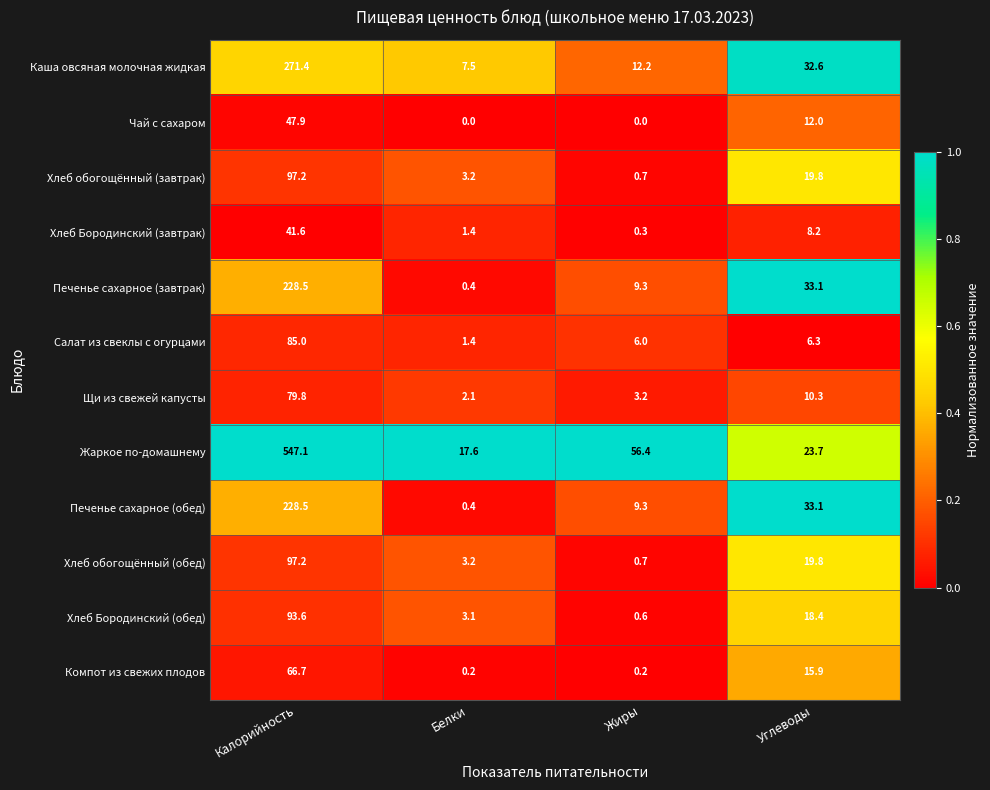

At which label does Печенье сахарное (завтрак) reach its peak?

Калорийность